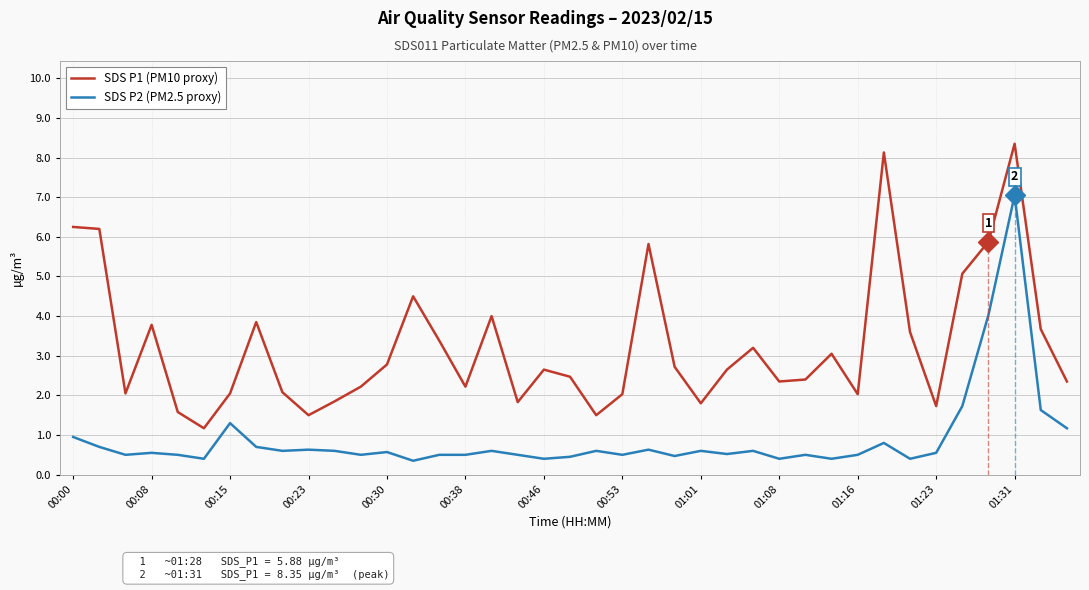

Which series has the largest range (max minus min)?

SDS P1 (PM10 proxy)